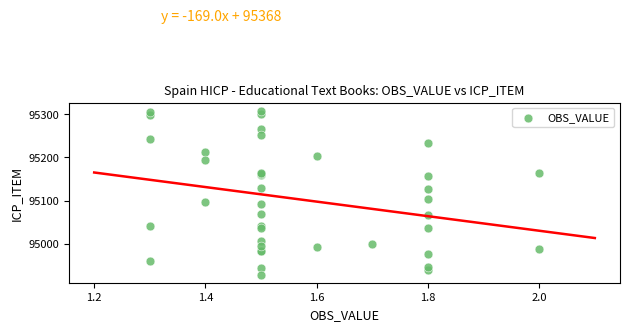

What Y value in the scatter plot is closest to 95118?

95125.7